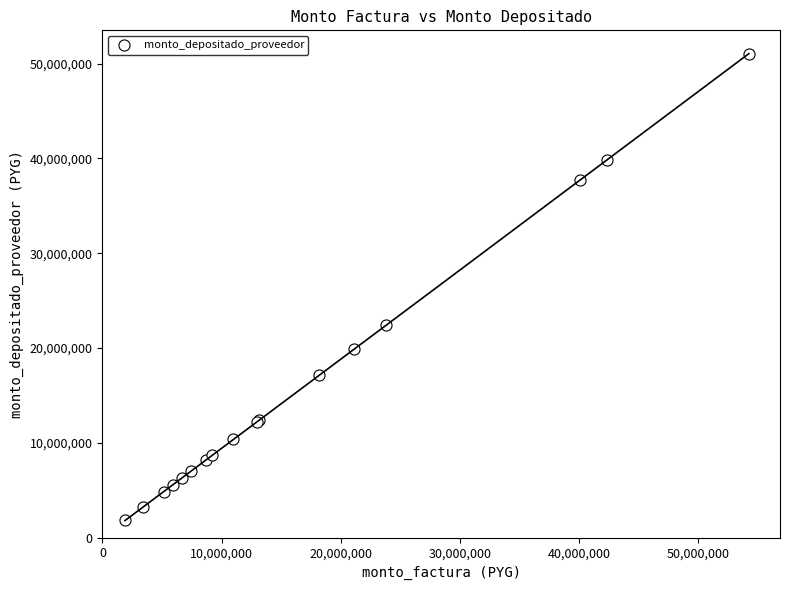

What Y value in the scatter plot is closest to 26443054?

22412785